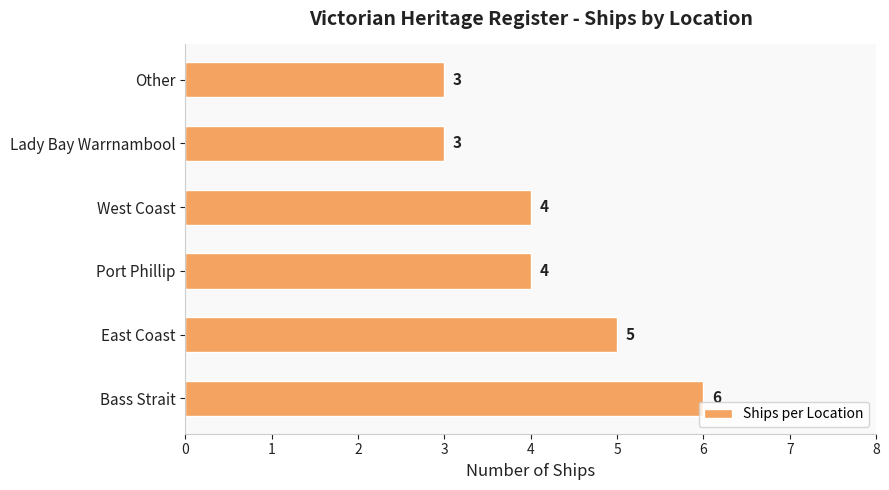

What is the difference between the maximum and minimum values?

3